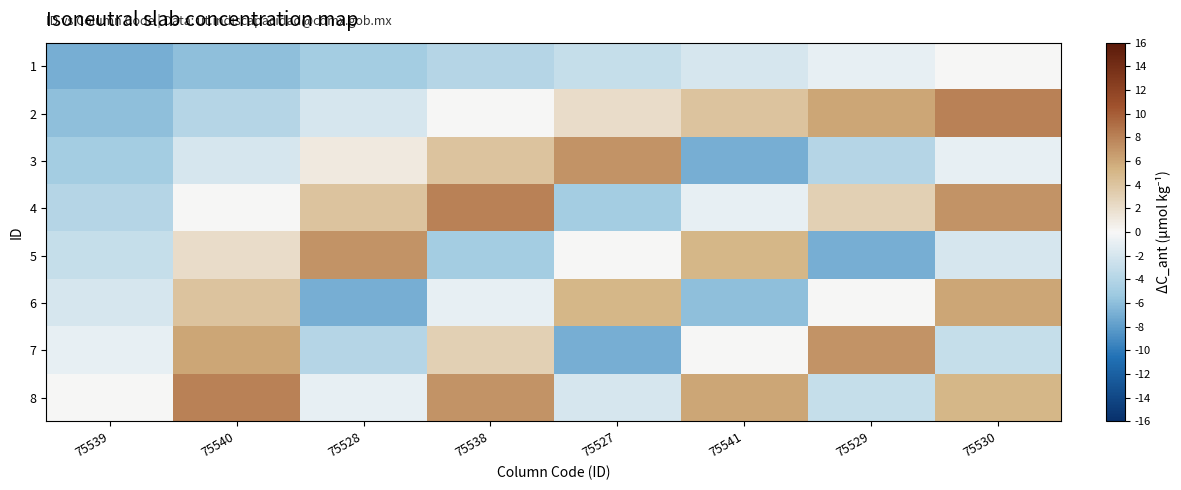

Which label corresponds to the smallest value in the chart?

75539